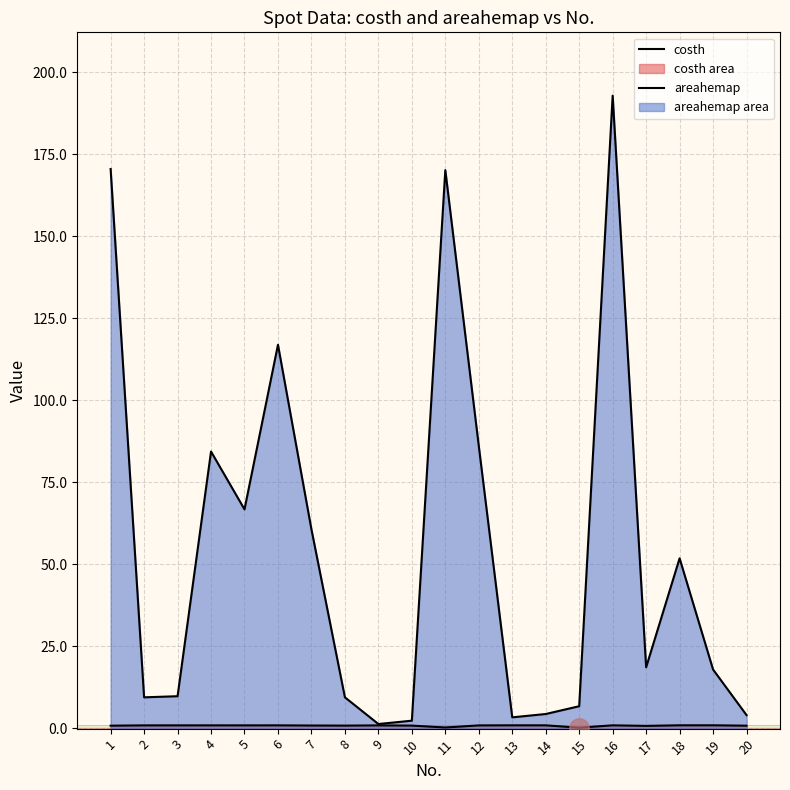

Reading left to right, list all the values displayed in this chart.

costh: 0.8	0.9	0.9	0.9	0.9	0.9	0.9	0.9	0.9	0.9	0.3	0.9	1.0	1.0	0.2	1.0	0.8	1.0	1.0	0.8
areahemap: 170.5	9.5	9.8	84.4	66.8	116.9	60.7	9.5	1.4	2.4	170.2	86.1	3.4	4.4	6.8	192.9	18.6	51.9	18.0	4.1